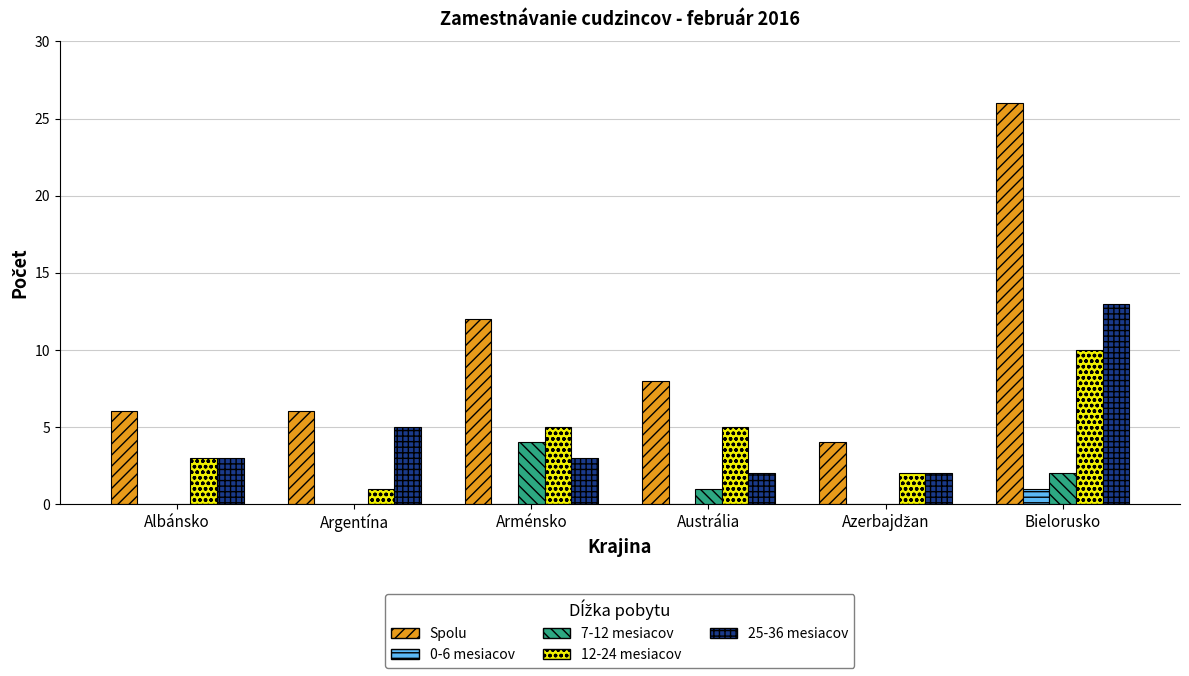

Does the chart contain stacked bars?

No